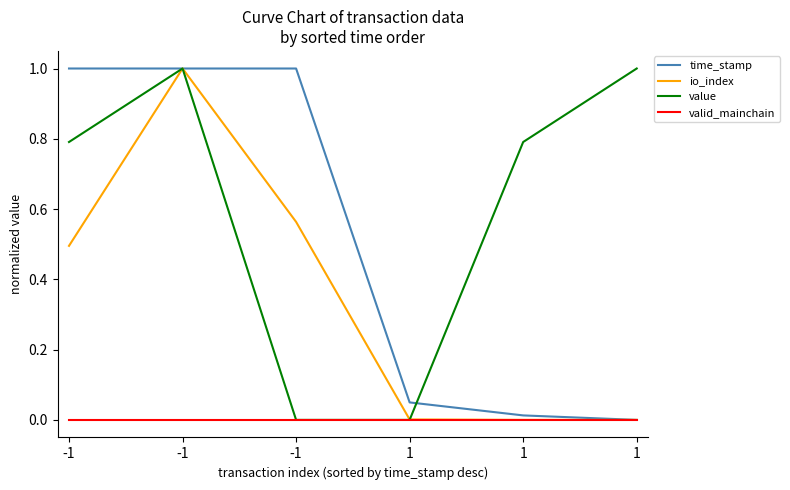

Where is the first local maximum for io_index?

-1